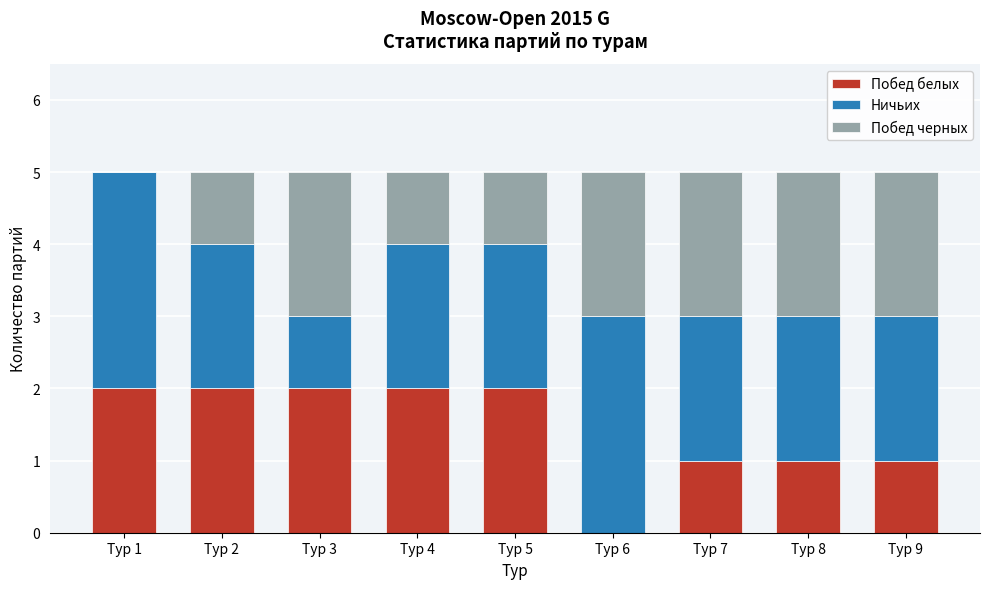

Reading left to right, what are the values for Побед белых?

Тур 1=2	Тур 2=2	Тур 3=2	Тур 4=2	Тур 5=2	Тур 6=0	Тур 7=1	Тур 8=1	Тур 9=1